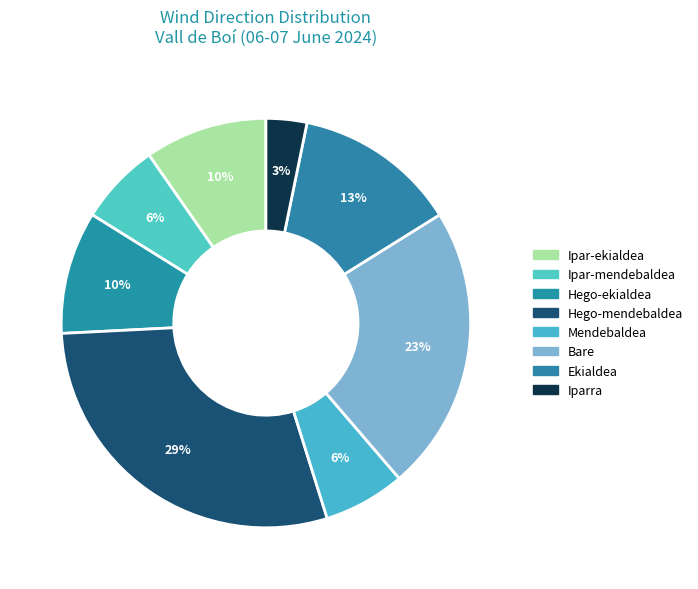

Does Bare account for over 50% of the chart?

No